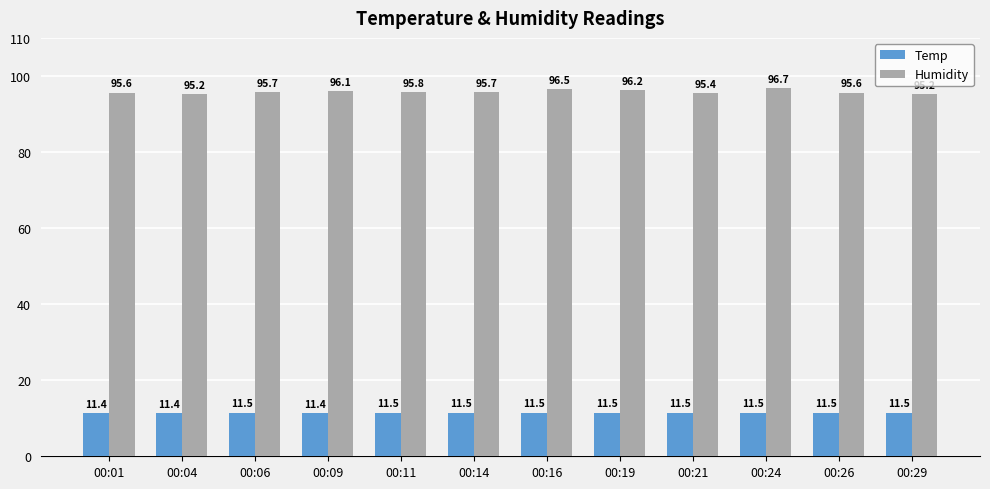

Is the value of Temp at 00:09 greater than the value of Humidity at 00:26?

No